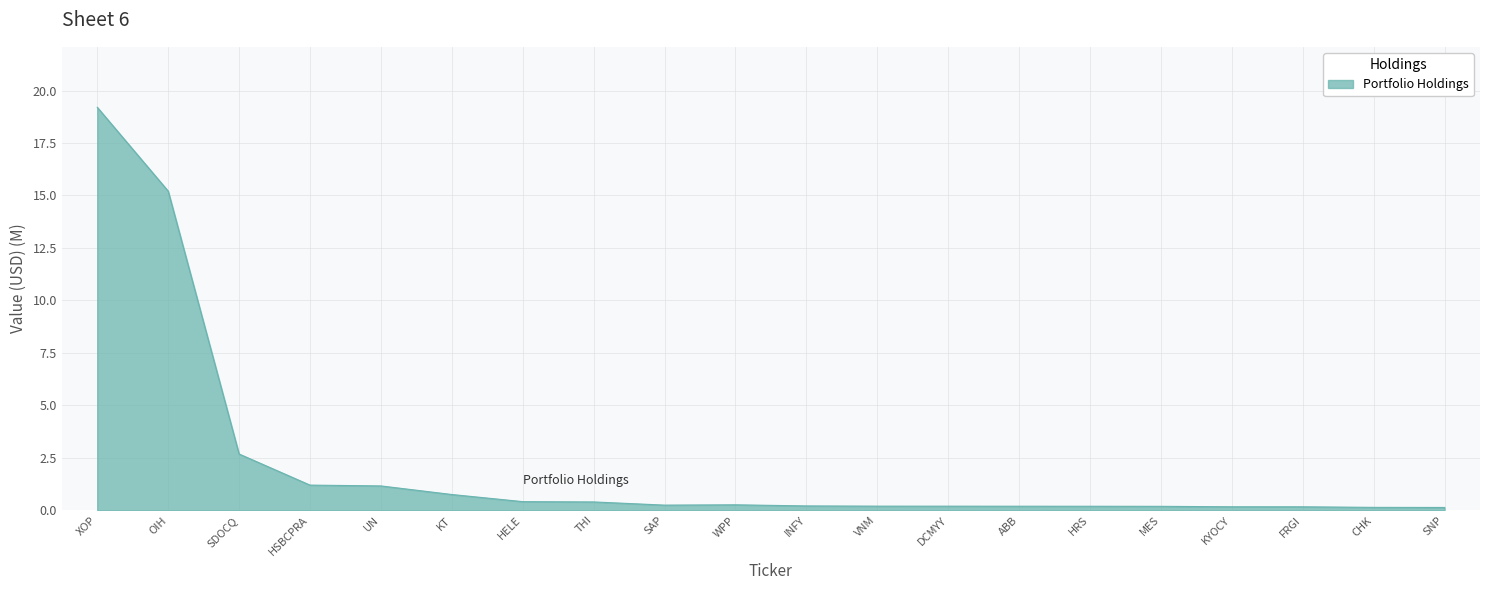

What is the difference between the maximum and second lowest values?

19.1